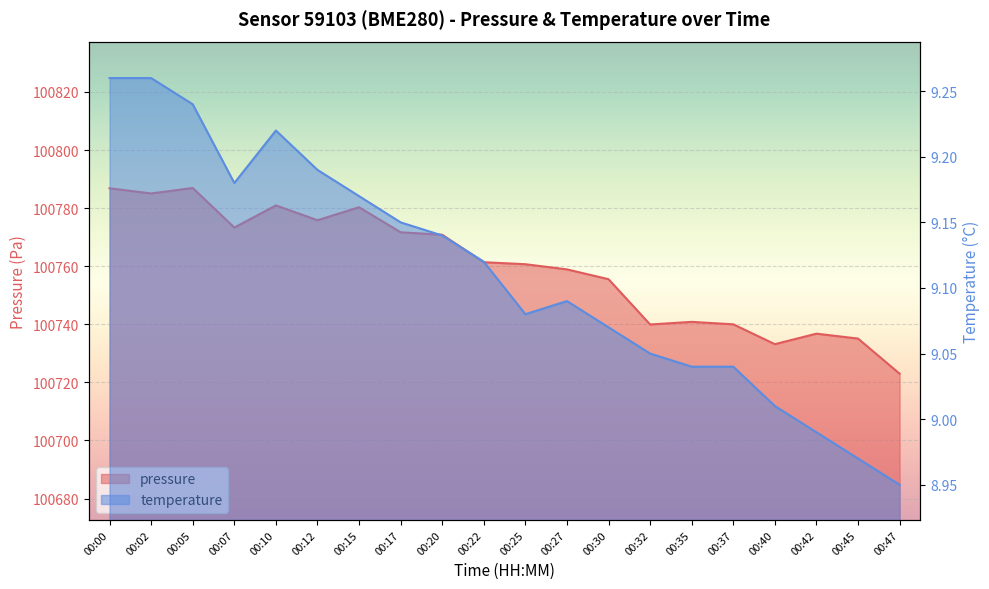

What is the difference between the second highest and second lowest values in the temperature series?

0.3